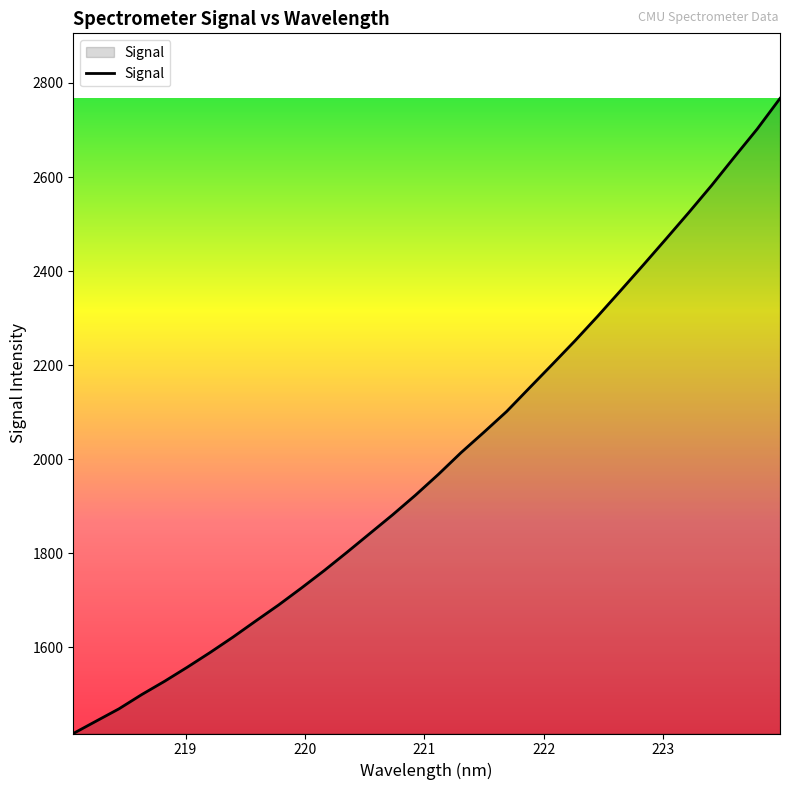

What is the greatest value displayed?

2767.1